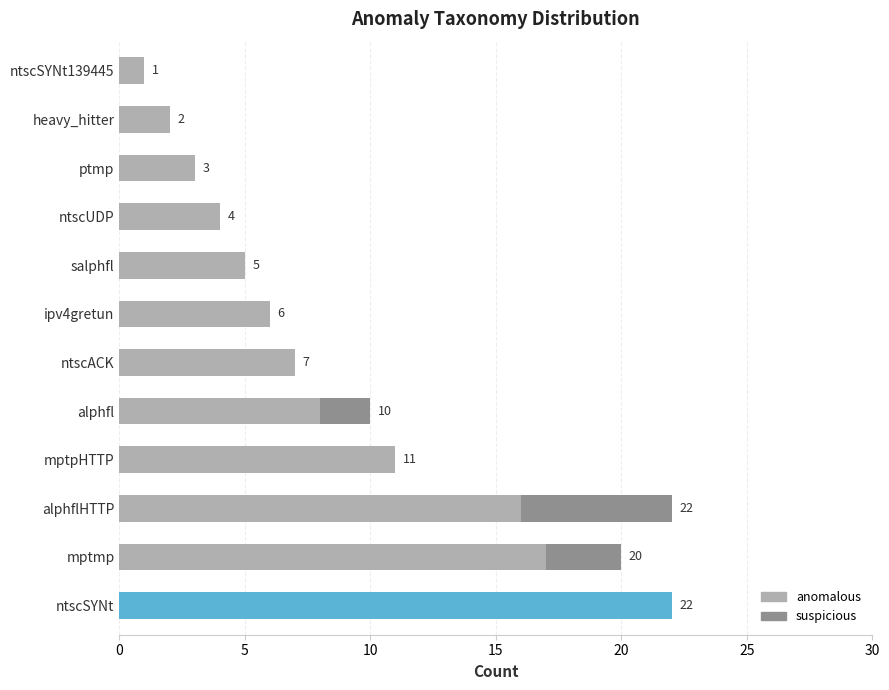

What is the approximate value of anomalous at ntscUDP, to the nearest 5?

5